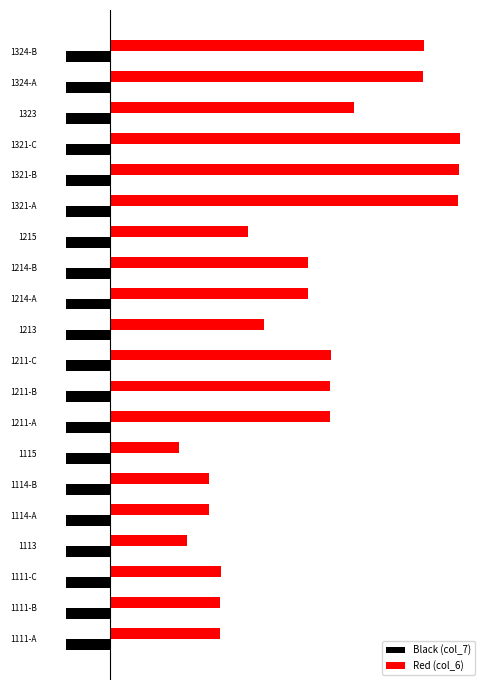

Rank the categories by Red (col_6) value from lowest to highest.

1115, 1113, 1114-A, 1114-B, 1111-A, 1111-B, 1111-C, 1215, 1213, 1214-A, 1214-B, 1211-A, 1211-B, 1211-C, 1323, 1324-A, 1324-B, 1321-A, 1321-B, 1321-C